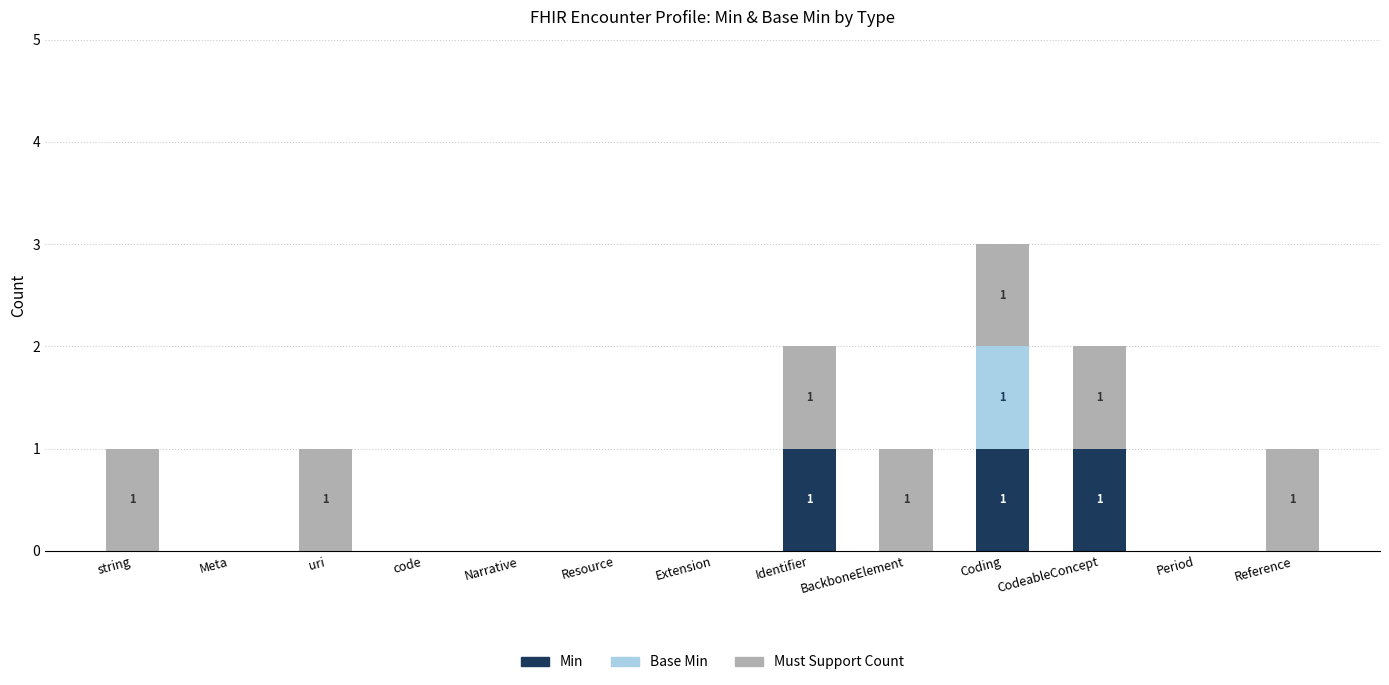

Count the number of categories in the chart.

13